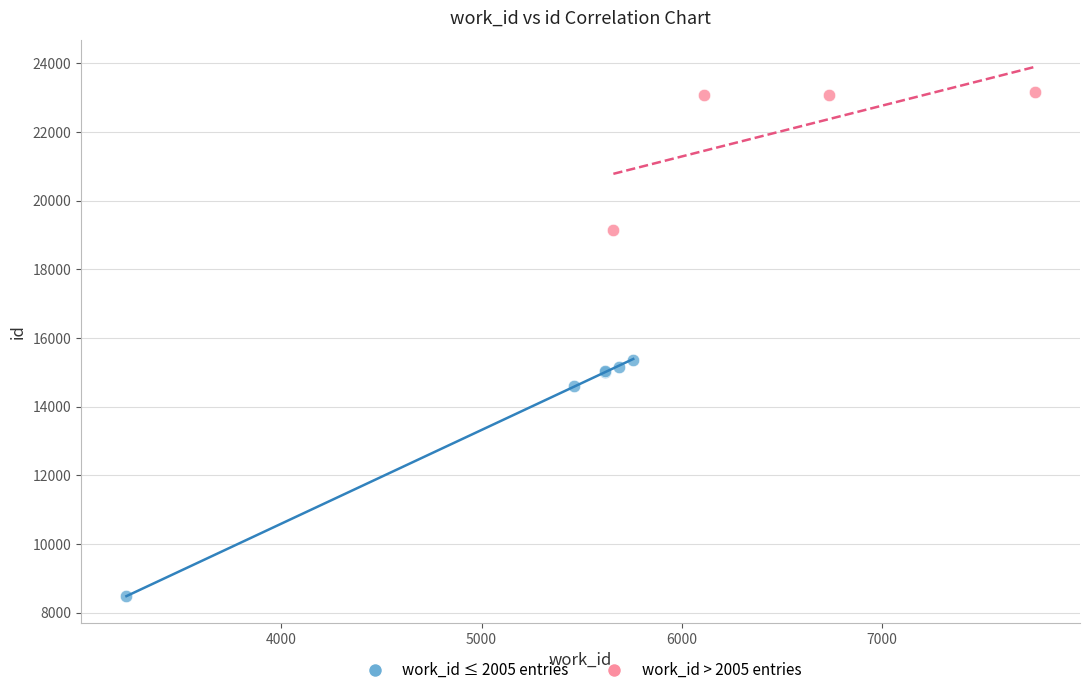

Which series contains the highest Y value?

work_id > 2005 entries